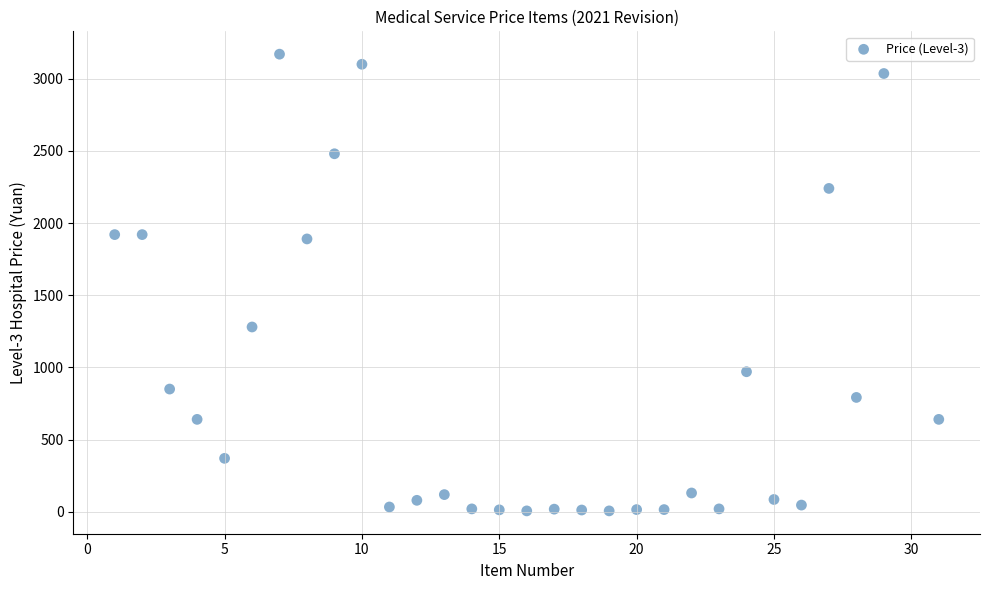

What is the range of X values (max minus min)?

30.0